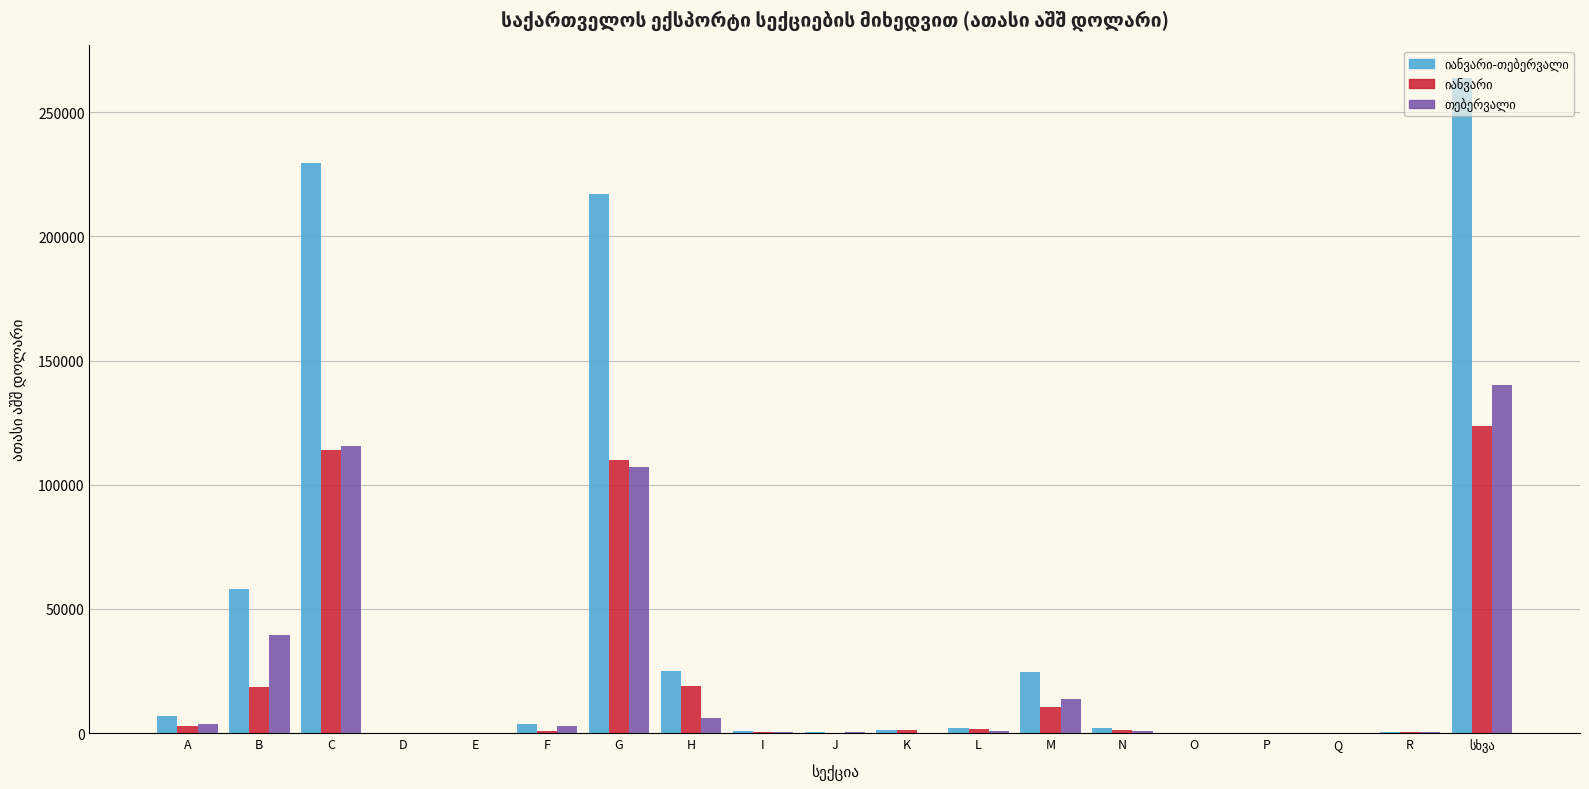

What is the total value across all series at G?

434003.7